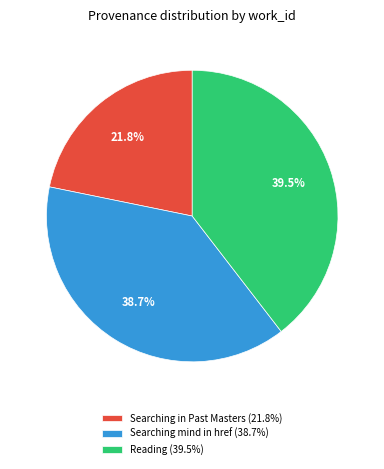

How many segments does this pie chart have?

3